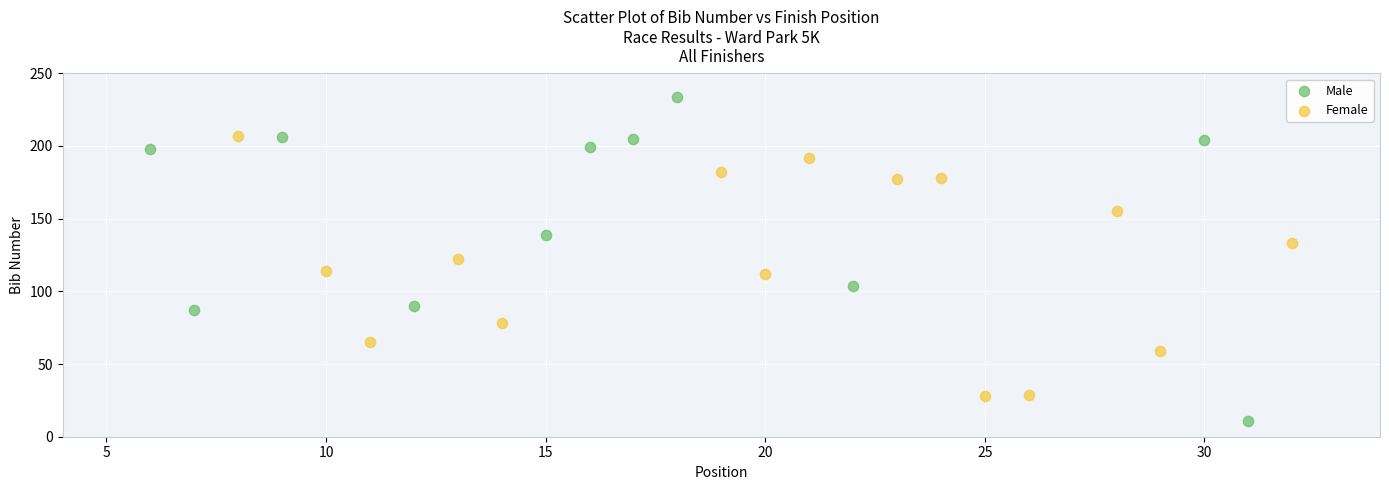

Which series contains the lowest Y value?

Male